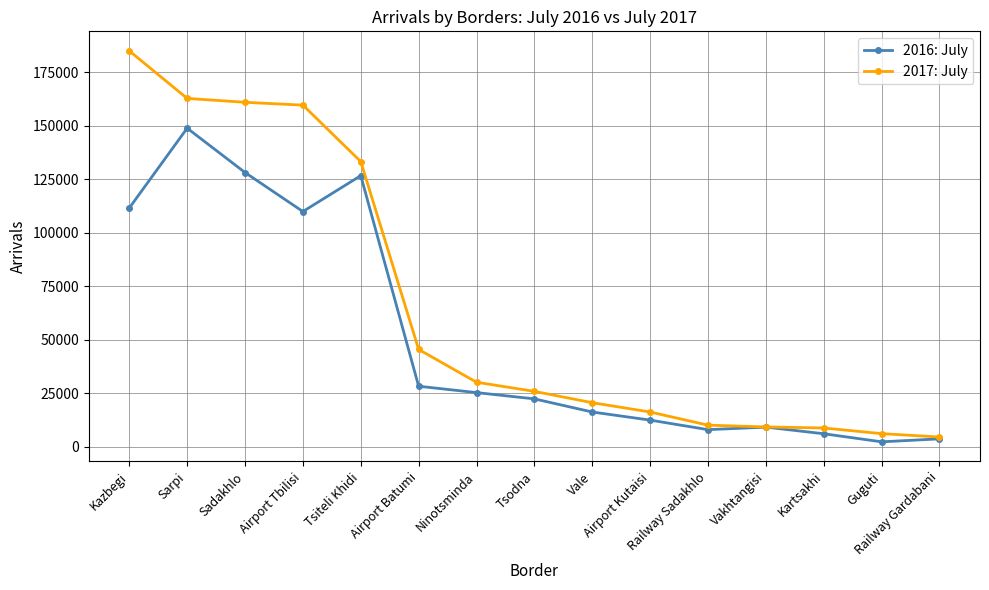

What are all the series names shown in the legend?

2016: July, 2017: July